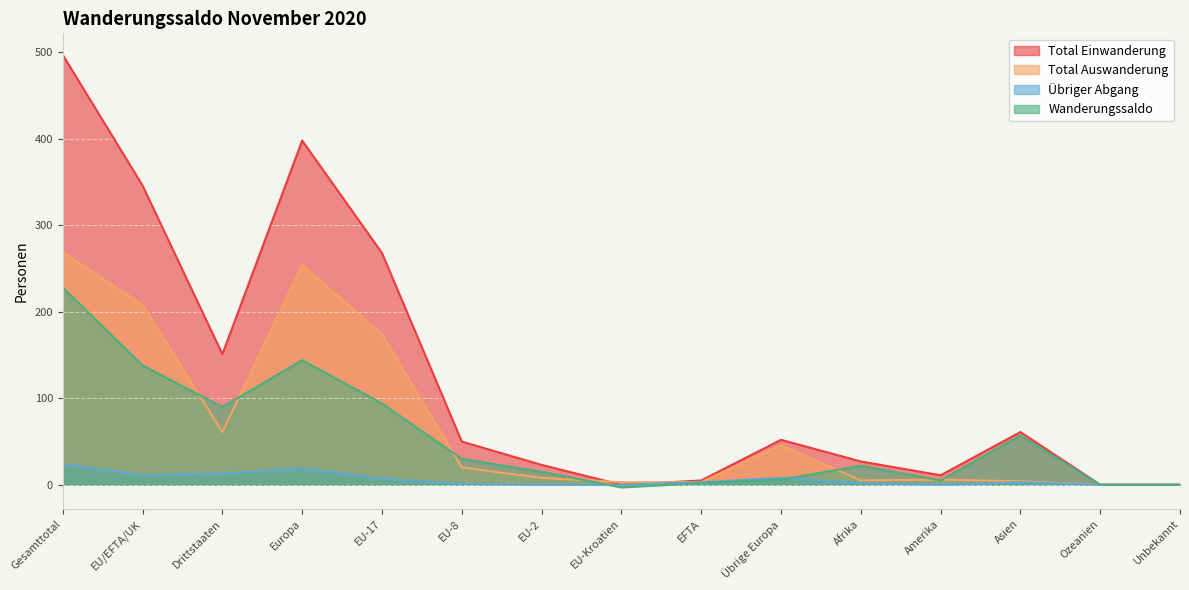

The Wanderungssaldo series shows 1 at Amerika. True or false?

False